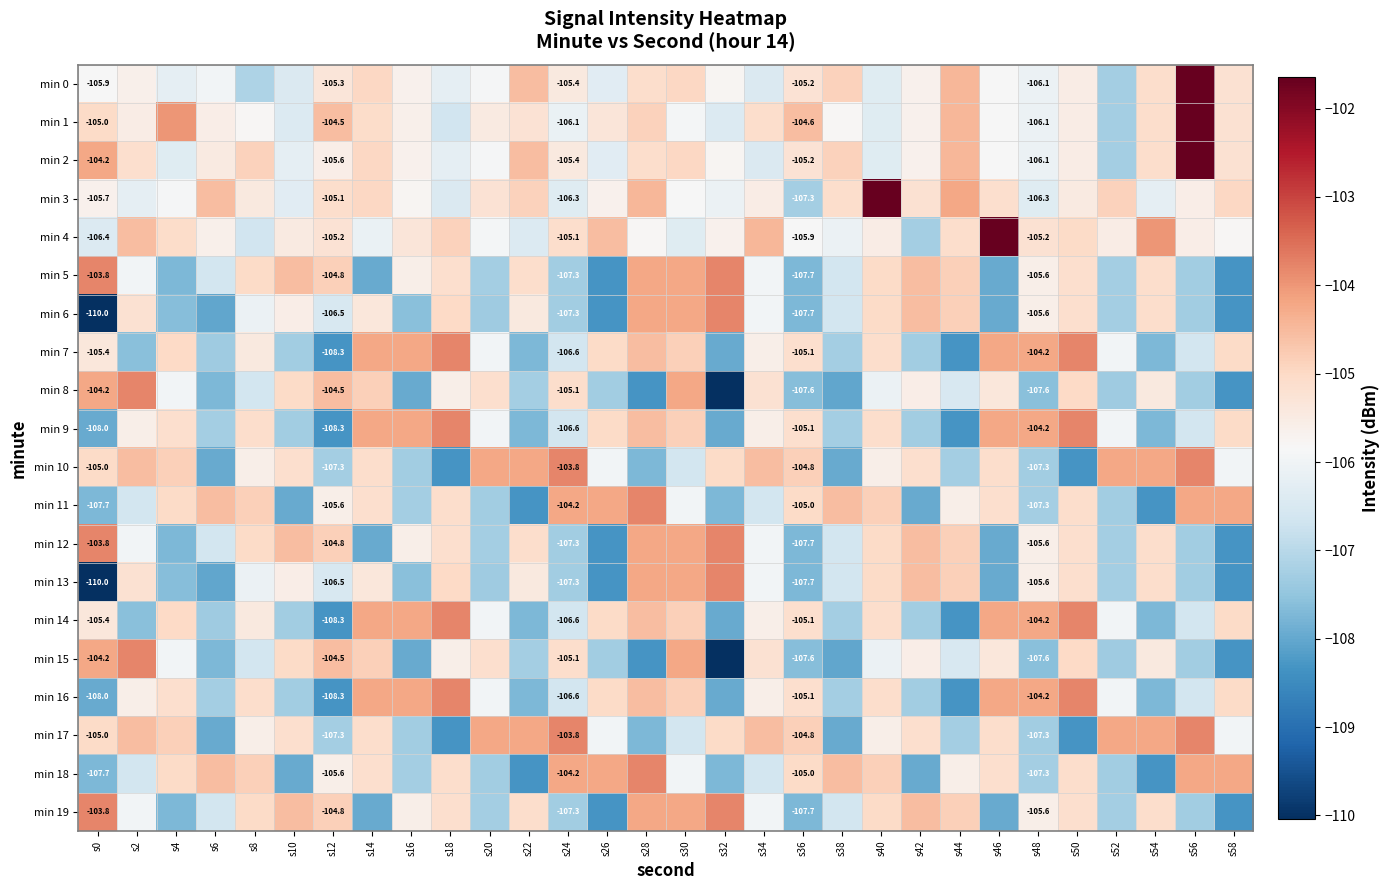

What is the average value of the min 19 series?

-106.0